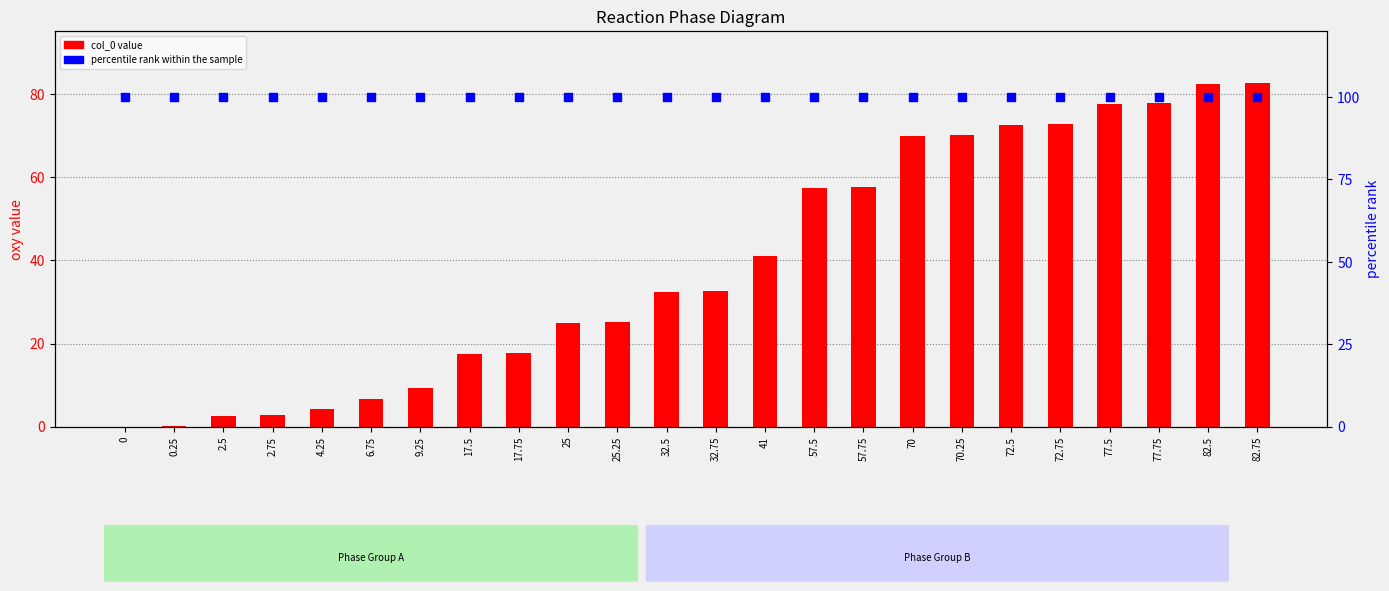

Which series has the largest total across all categories?

percentile rank within the sample